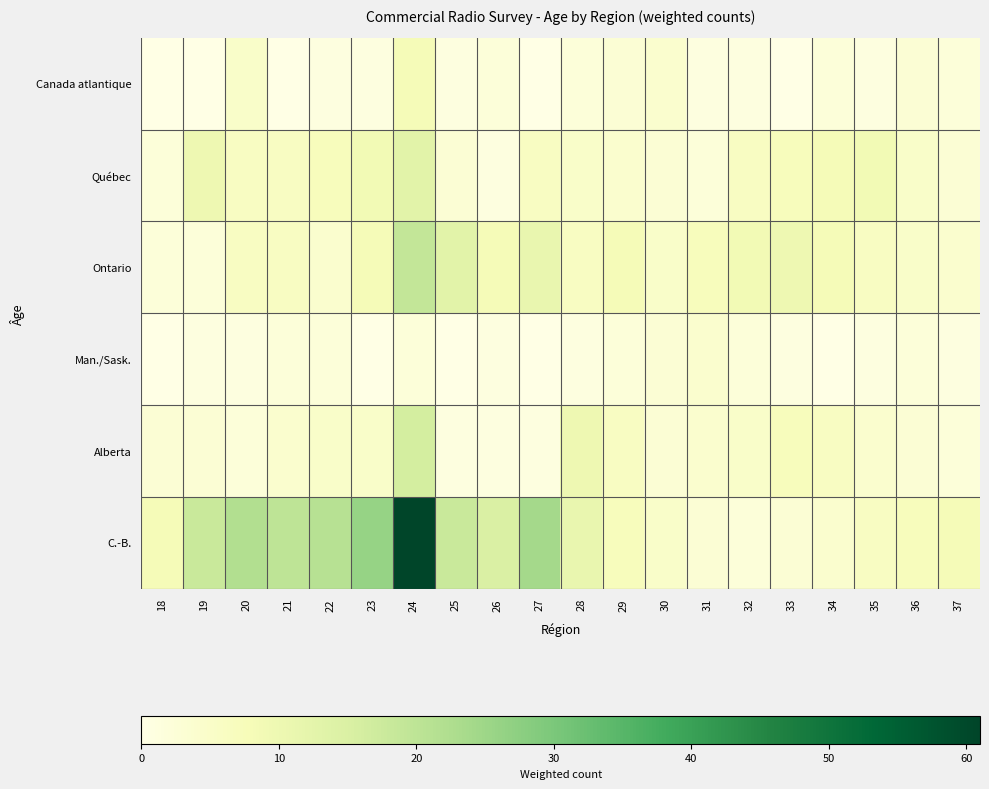

Reading left to right, transcribe all the data shown in this chart.

C.-B.: 18=8	19=18	20=22	21=20	22=21	23=26	24=61	25=18	26=15	27=24	28=11	29=7	30=5	31=3	32=2	33=3	34=4	35=6	36=7	37=8
Alberta: 18=3	19=3	20=2	21=4	22=5	23=5	24=16	25=1	26=1	27=1	28=10	29=6	30=3	31=4	32=5	33=7	34=6	35=4	36=3	37=2
Man./Sask.: 18=0	19=1	20=1	21=2	22=2	23=0	24=2	25=0	26=1	27=0	28=1	29=2	30=3	31=4	32=2	33=1	34=0	35=1	36=2	37=1
Ontario: 18=2	19=2	20=6	21=6	22=4	23=8	24=19	25=13	26=8	27=11	28=6	29=8	30=5	31=7	32=9	33=10	34=8	35=6	36=5	37=4
Québec: 18=2	19=10	20=6	21=6	22=7	23=9	24=13	25=3	26=1	27=6	28=5	29=4	30=3	31=2	32=6	33=7	34=8	35=9	36=5	37=3
Canada atlantique: 18=0	19=0	20=5	21=0	22=1	23=1	24=8	25=1	26=2	27=0	28=2	29=3	30=4	31=1	32=1	33=0	34=2	35=1	36=3	37=2